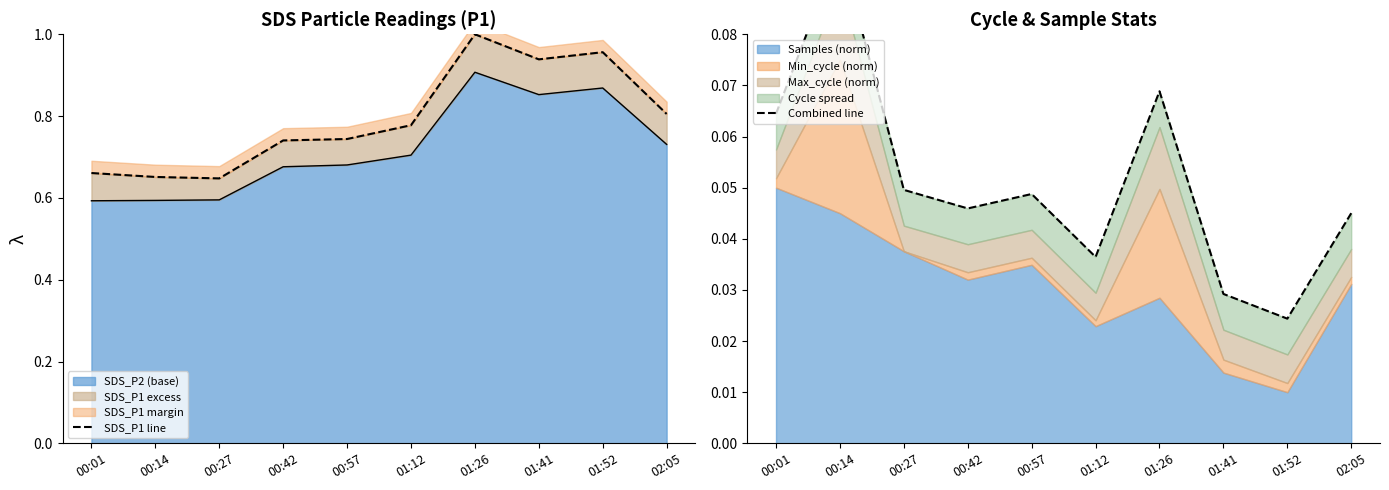

What is the difference between the second highest and minimum values in the SDS_P1 line series?

0.3